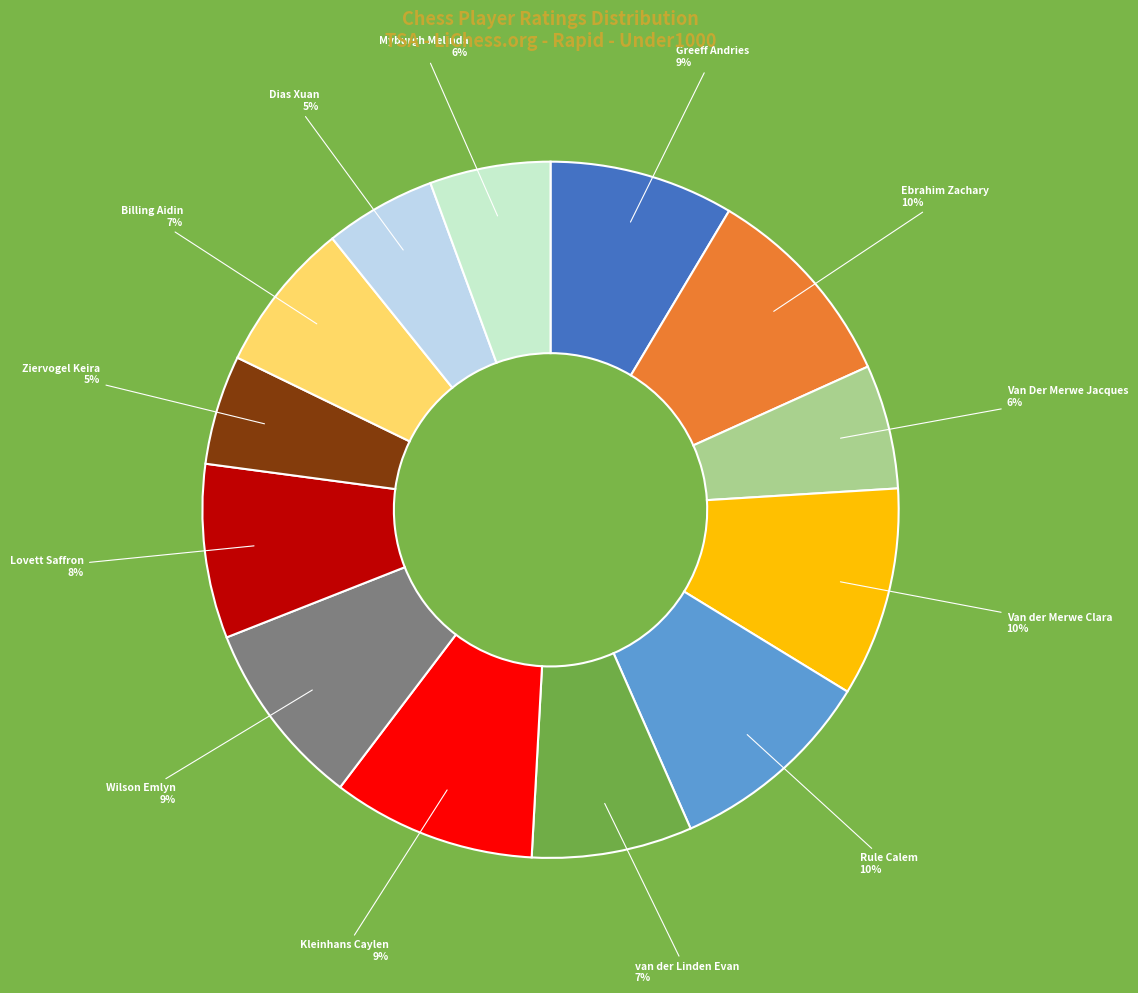

To the nearest percent, what is the difference between the largest and smallest slice percentages?

5%